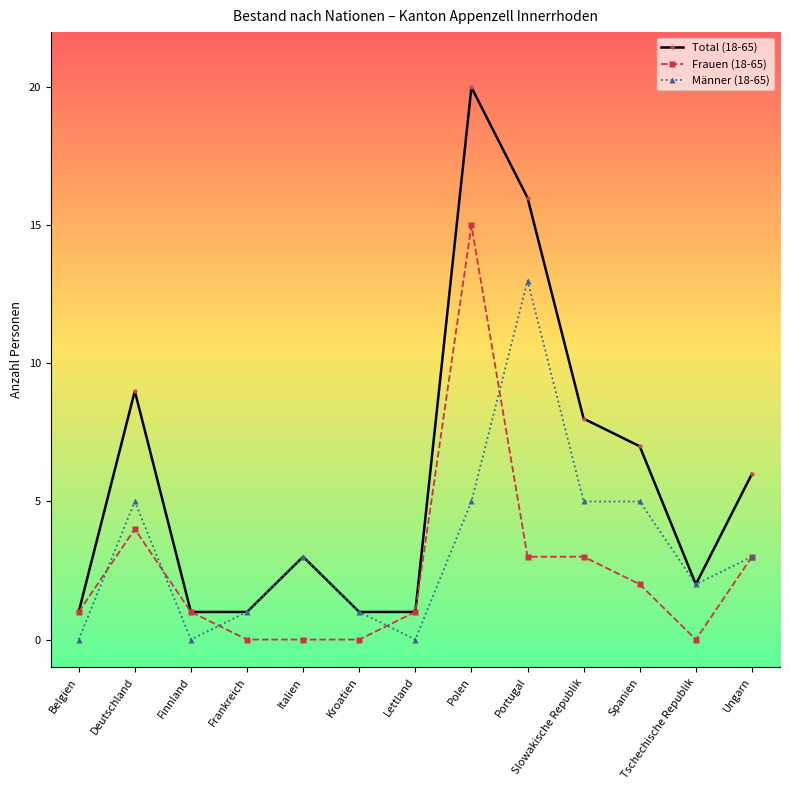

What is the total value across all series at Polen?

40